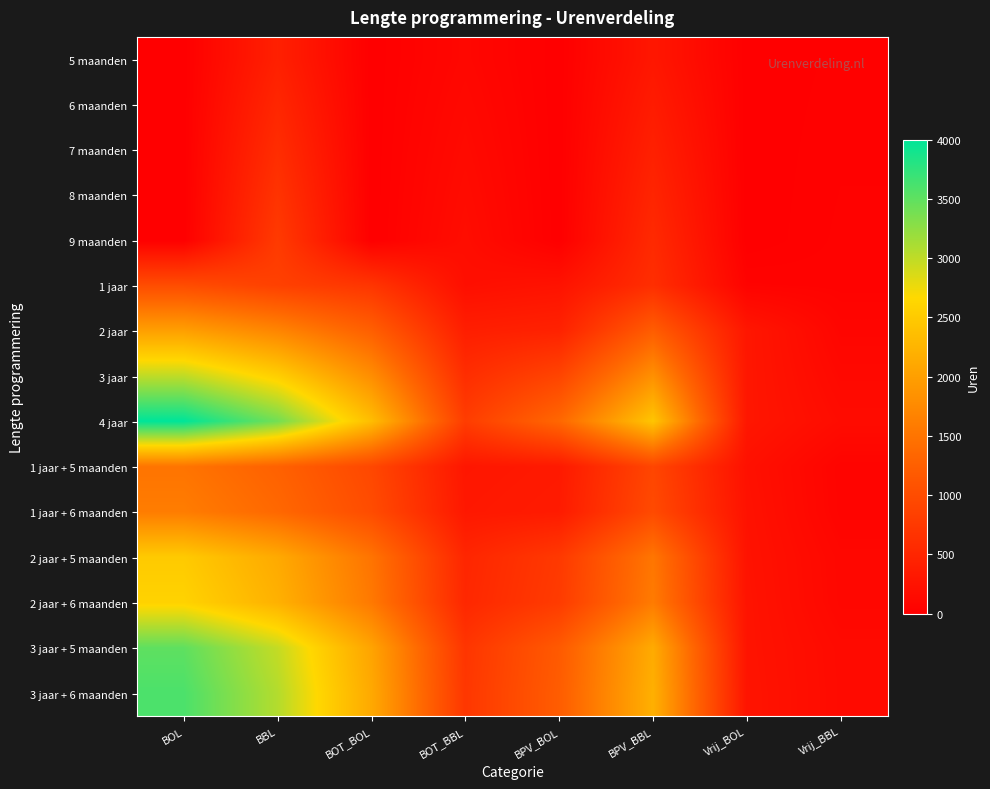

Reading right to left, transcribe all the data shown in this chart.

5 maanden: Vrij_BBL=20.0	Vrij_BOL=0.0	BPV_BBL=305.0	BPV_BOL=0.0	BOT_BBL=100.0	BOT_BOL=0.0	BBL=425.0	BOL=0.0
6 maanden: Vrij_BBL=24.0	Vrij_BOL=0.0	BPV_BBL=366.0	BPV_BOL=0.0	BOT_BBL=120.0	BOT_BOL=0.0	BBL=510.0	BOL=0.0
7 maanden: Vrij_BBL=28.0	Vrij_BOL=0.0	BPV_BBL=427.0	BPV_BOL=0.0	BOT_BBL=140.0	BOT_BOL=0.0	BBL=595.0	BOL=0.0
8 maanden: Vrij_BBL=32.0	Vrij_BOL=0.0	BPV_BBL=488.0	BPV_BOL=0.0	BOT_BBL=160.0	BOT_BOL=0.0	BBL=680.0	BOL=0.0
9 maanden: Vrij_BBL=36.0	Vrij_BOL=0.0	BPV_BBL=549.0	BPV_BOL=0.0	BOT_BBL=180.0	BOT_BOL=0.0	BBL=765.0	BOL=0.0
1 jaar: Vrij_BBL=40.0	Vrij_BOL=50.0	BPV_BBL=610.0	BPV_BOL=250.0	BOT_BBL=200.0	BOT_BOL=700.0	BBL=850.0	BOL=1000.0
2 jaar: Vrij_BBL=80.0	Vrij_BOL=300.0	BPV_BBL=1220.0	BPV_BOL=450.0	BOT_BBL=400.0	BOT_BOL=1250.0	BBL=1700.0	BOL=2000.0
3 jaar: Vrij_BBL=120.0	Vrij_BOL=300.0	BPV_BBL=1830.0	BPV_BOL=900.0	BOT_BBL=600.0	BOT_BOL=1800.0	BBL=2550.0	BOL=3000.0
4 jaar: Vrij_BBL=160.0	Vrij_BOL=300.0	BPV_BBL=2440.0	BPV_BOL=1350.0	BOT_BBL=800.0	BOT_BOL=2350.0	BBL=3400.0	BOL=4000.0
1 jaar + 5 maanden: Vrij_BBL=60.0	Vrij_BOL=225.0	BPV_BBL=915.0	BPV_BOL=337.5	BOT_BBL=300.0	BOT_BOL=937.5	BBL=1275.0	BOL=1500.0
1 jaar + 6 maanden: Vrij_BBL=64.0	Vrij_BOL=240.0	BPV_BBL=976.0	BPV_BOL=360.0	BOT_BBL=320.0	BOT_BOL=1000.0	BBL=1360.0	BOL=1600.0
2 jaar + 5 maanden: Vrij_BBL=100.0	Vrij_BOL=250.0	BPV_BBL=1525.0	BPV_BOL=750.0	BOT_BBL=500.0	BOT_BOL=1500.0	BBL=2125.0	BOL=2500.0
2 jaar + 6 maanden: Vrij_BBL=104.0	Vrij_BOL=260.0	BPV_BBL=1586.0	BPV_BOL=780.0	BOT_BBL=520.0	BOT_BOL=1560.0	BBL=2210.0	BOL=2600.0
3 jaar + 5 maanden: Vrij_BBL=140.0	Vrij_BOL=262.5	BPV_BBL=2135.0	BPV_BOL=1181.2	BOT_BBL=700.0	BOT_BOL=2056.2	BBL=2975.0	BOL=3500.0
3 jaar + 6 maanden: Vrij_BBL=144.0	Vrij_BOL=270.0	BPV_BBL=2196.0	BPV_BOL=1215.0	BOT_BBL=720.0	BOT_BOL=2115.0	BBL=3060.0	BOL=3600.0